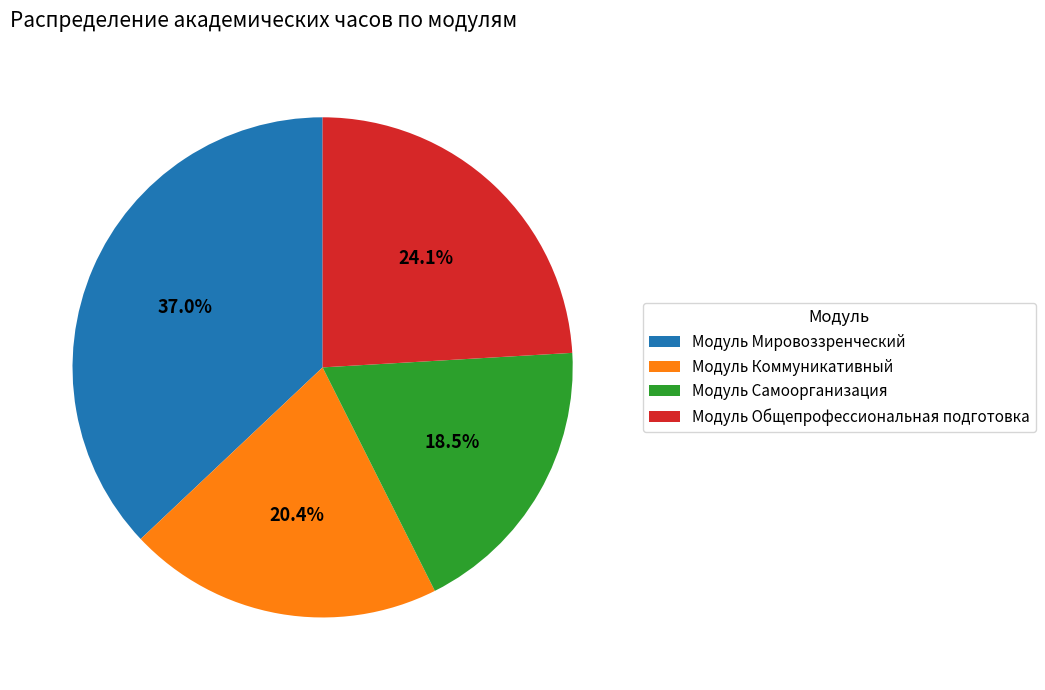

Which has a higher value, Модуль Мировоззренческий or Модуль Самоорганизация?

Модуль Мировоззренческий